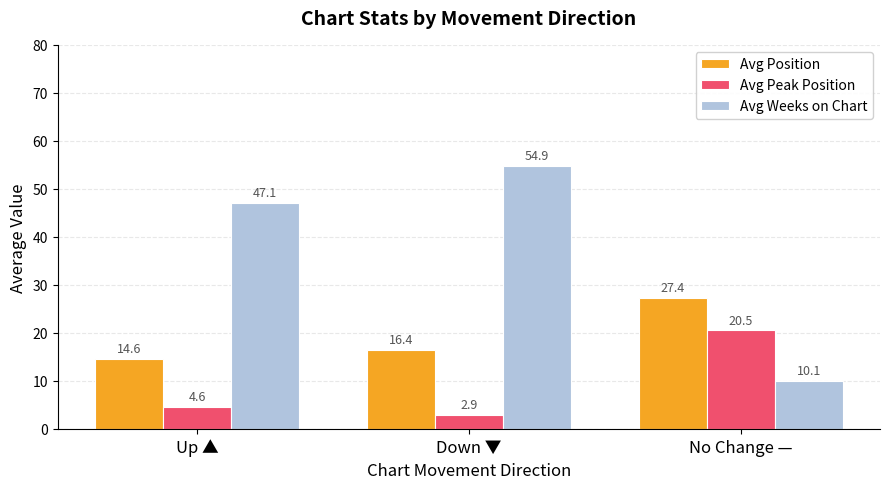

At which category is the sum across all series the highest?

Down ▼